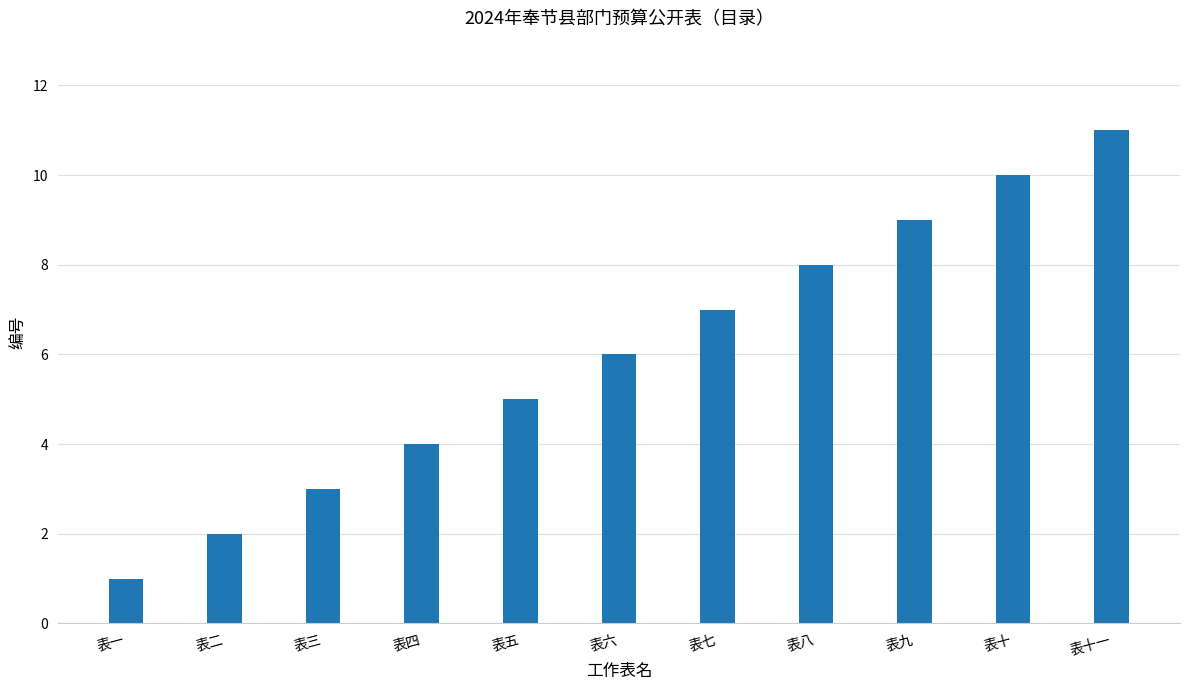

Which category has the lowest value across all series?

表一